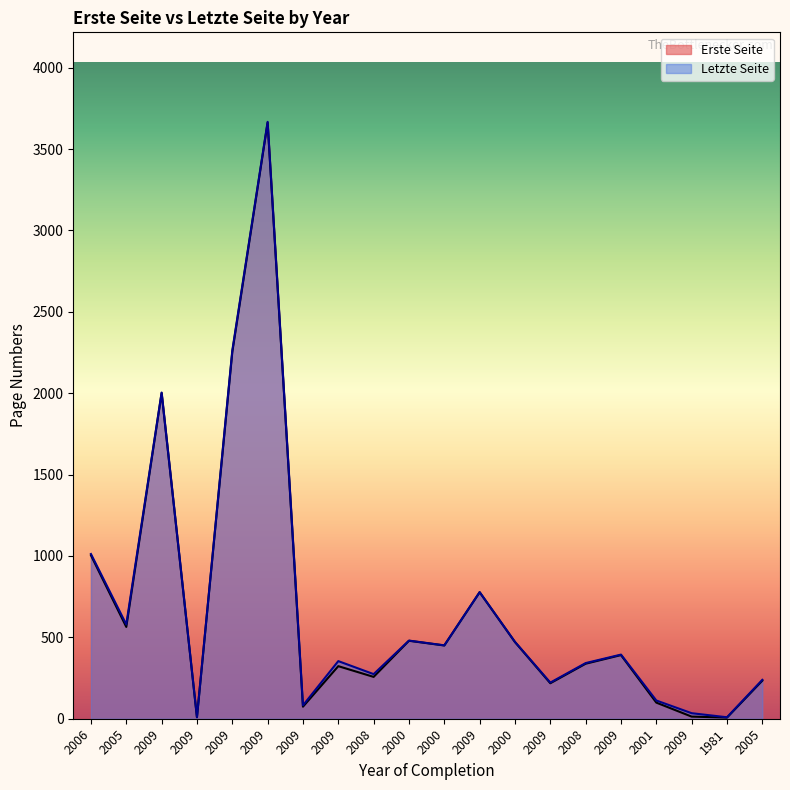

What is the greatest value displayed?

3667